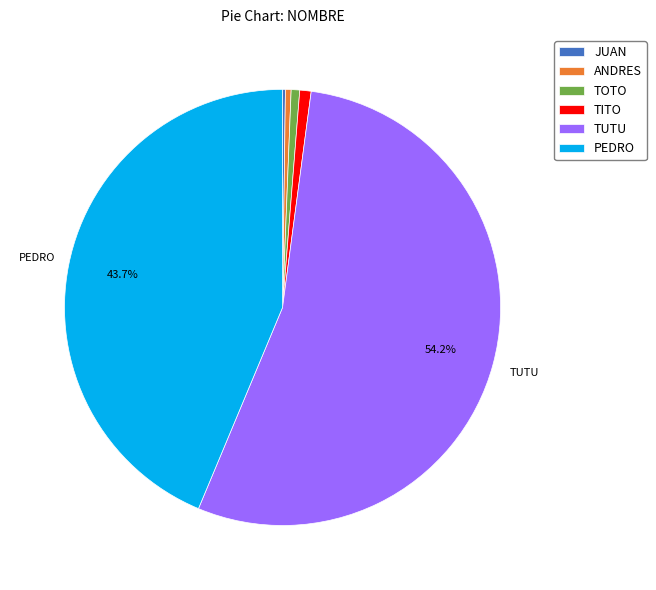

Which has a higher value, PEDRO or TITO?

PEDRO